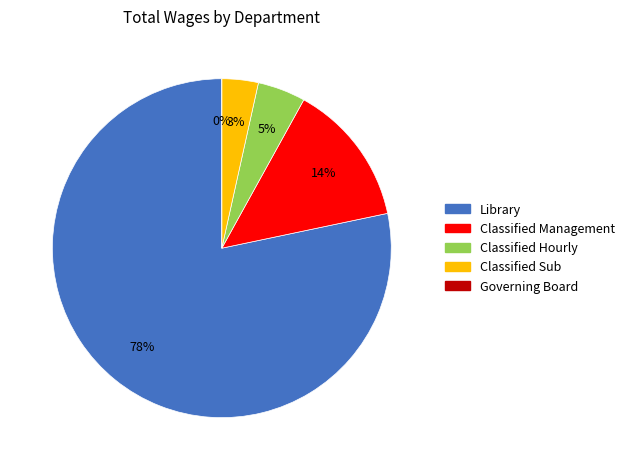

To the nearest percent, what is the combined percentage of Library and Classified Management?

92%